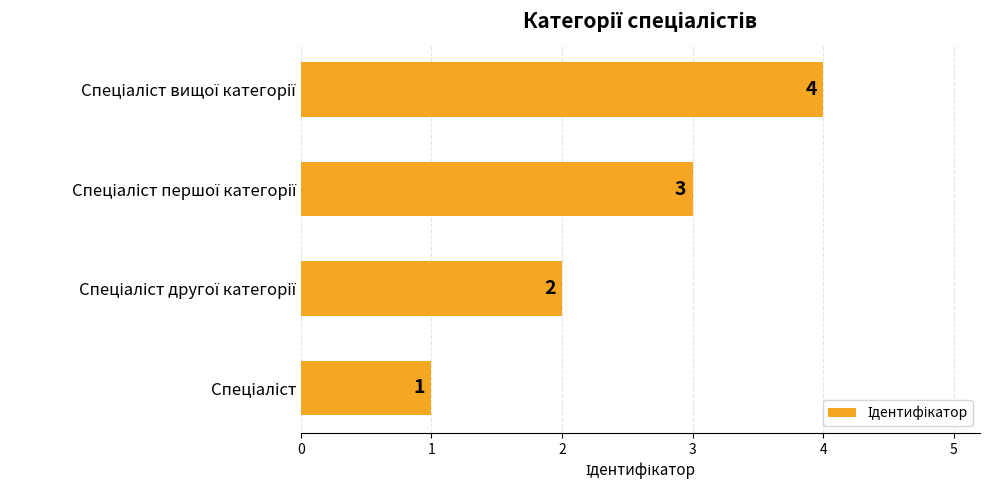

Count the values in the range 2 to 4.

3